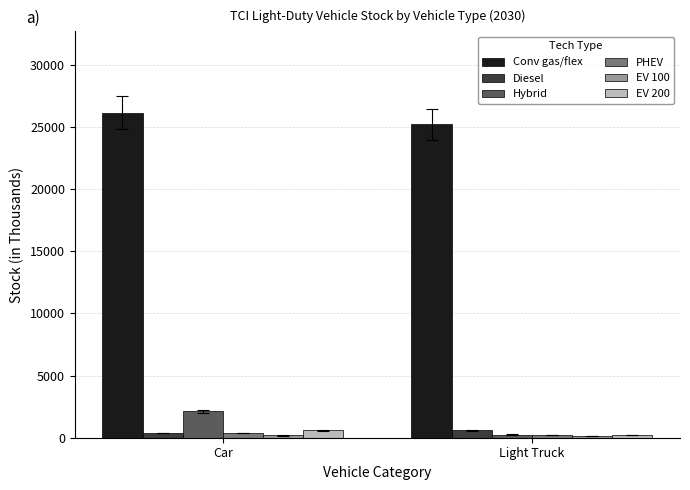

What is the maximum value shown in the chart?

26140